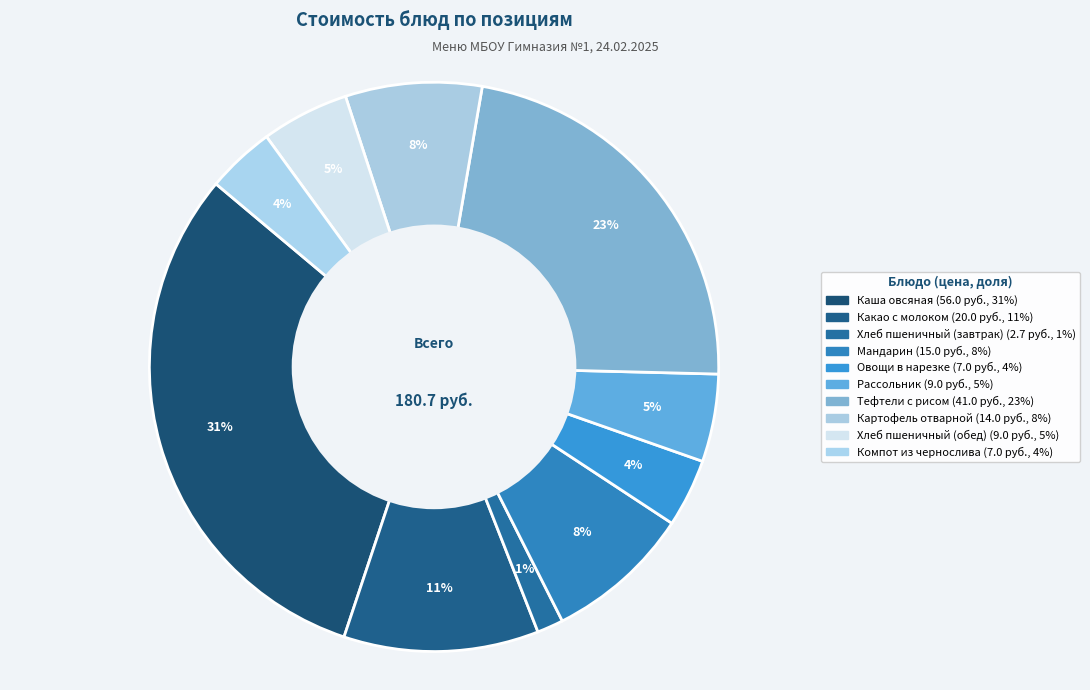

What percentage is the Каша овсяная slice, to the nearest percent?

31%